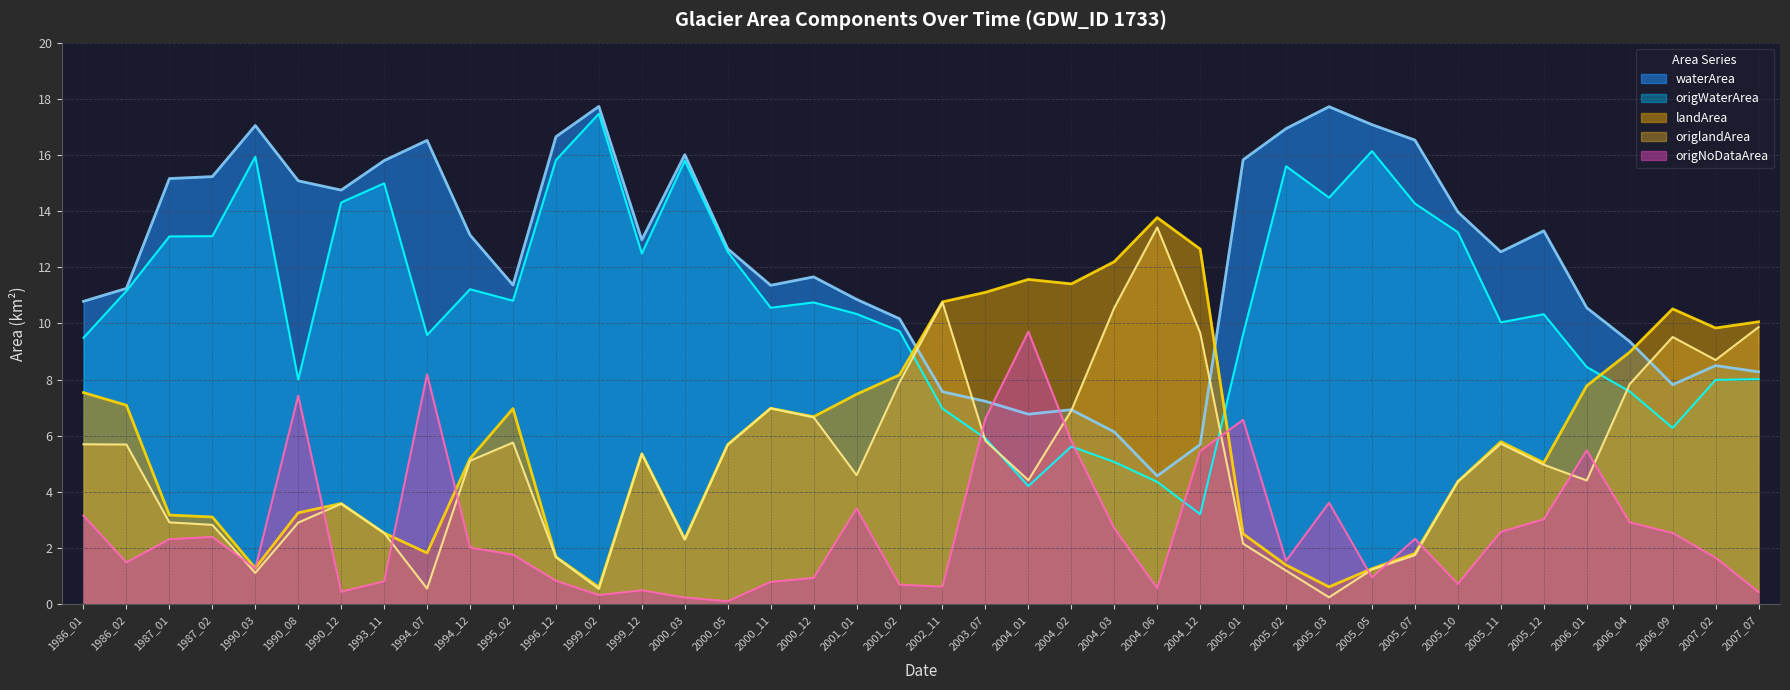

What is the value of the landArea point at the 11th from the left?

7.0